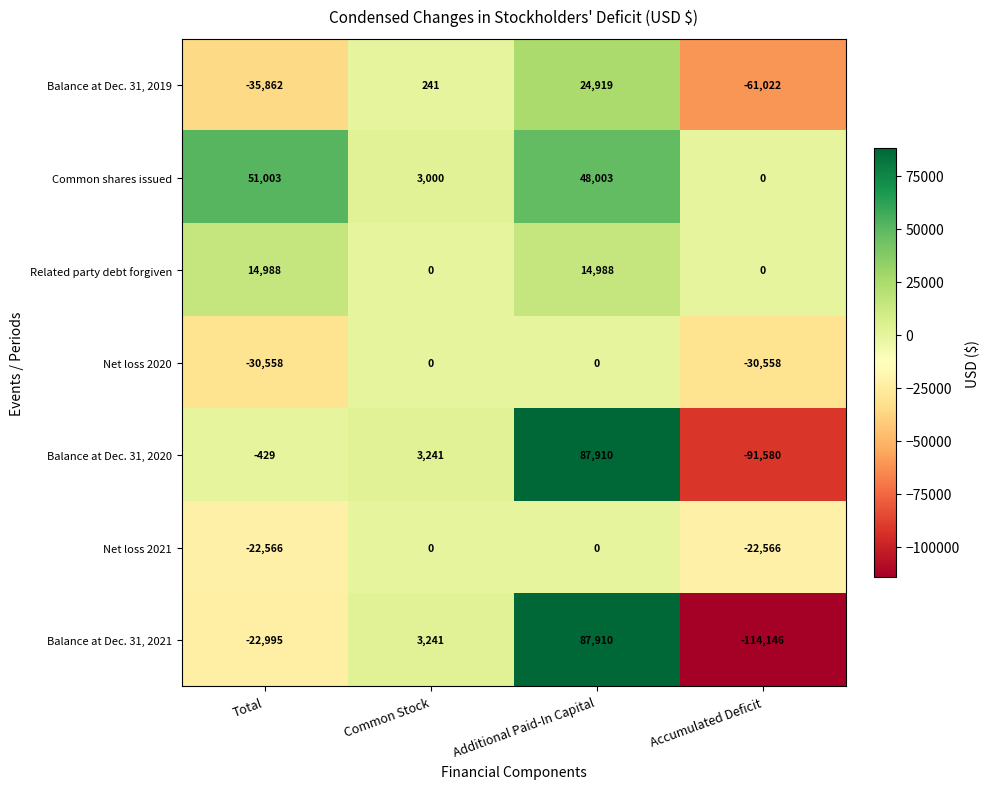

Count the Net loss 2021 values in the range -22566 to 0.

4